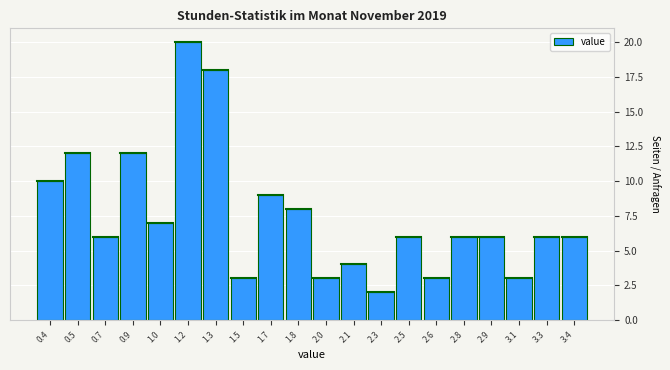

Reading left to right, extract all data points from this chart.

10	12	6	12	7	20	18	3	9	8	3	4	2	6	3	6	6	3	6	6